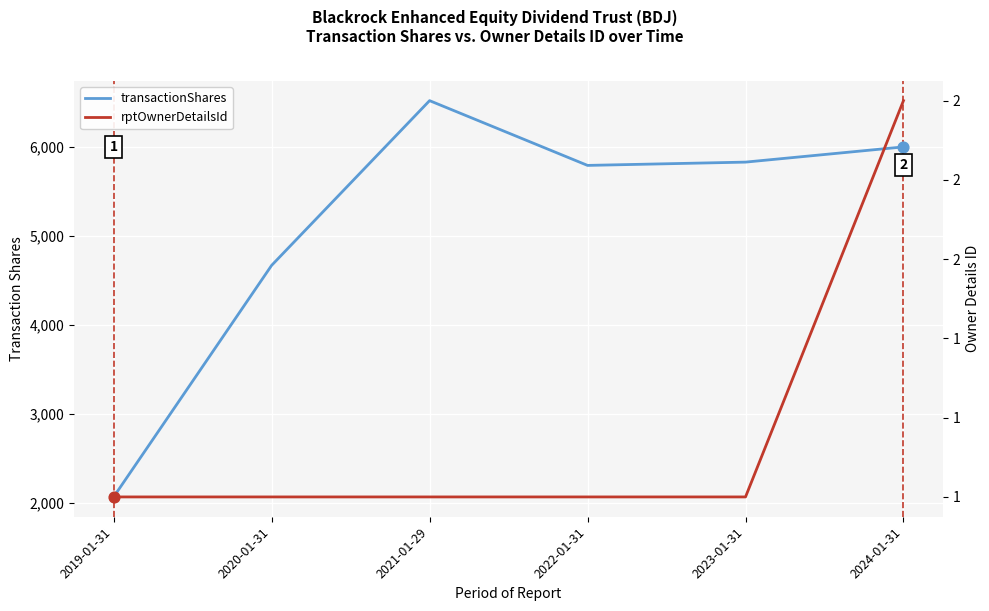

Is the value of rptOwnerDetailsId at 2021-01-29 greater than the value of transactionShares at 2019-01-31?

No